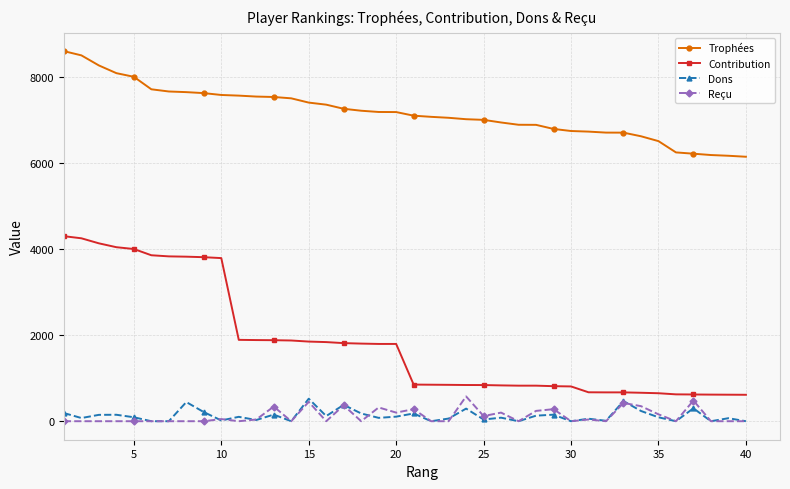

Which series has the largest total across all categories?

Trophées